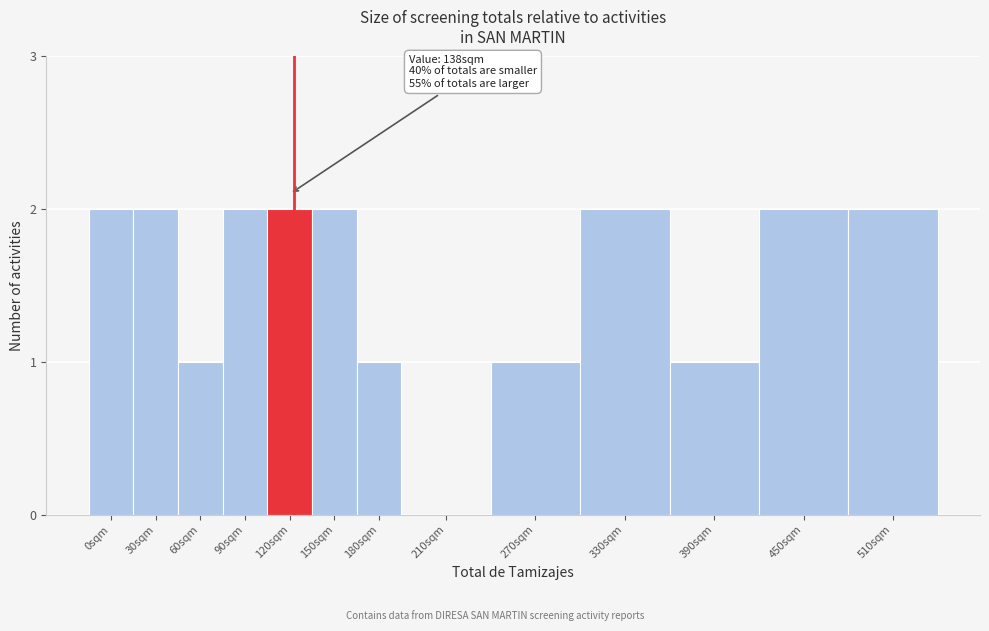

Reading left to right, transcribe all the data shown in this chart.

0sqm=2	30sqm=2	60sqm=1	90sqm=2	120sqm=2	150sqm=2	180sqm=1	210sqm=0	270sqm=1	330sqm=2	390sqm=1	450sqm=2	510sqm=2